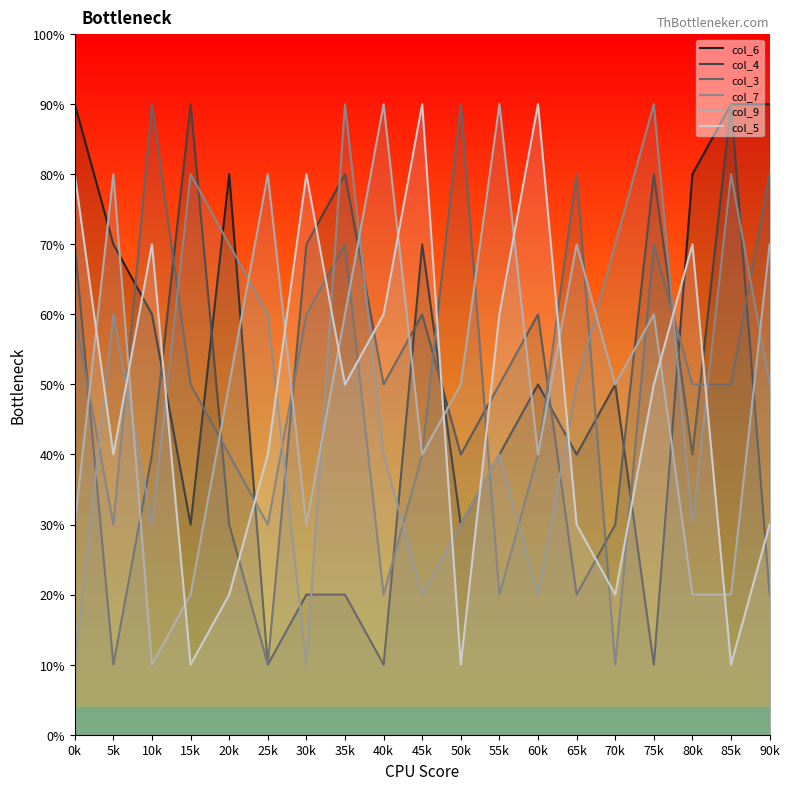

After their last crossing, which series has the higher values: col_7 or col_9?

col_9